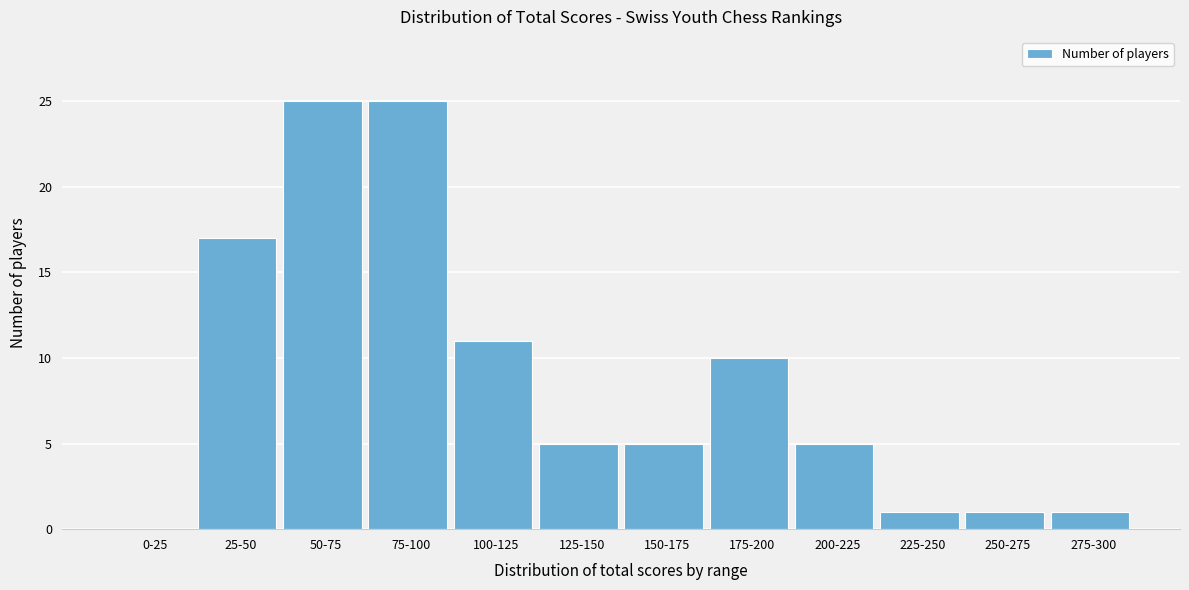

Reading left to right, list all the values displayed in this chart.

0-25=0	25-50=17	50-75=25	75-100=25	100-125=11	125-150=5	150-175=5	175-200=10	200-225=5	225-250=1	250-275=1	275-300=1